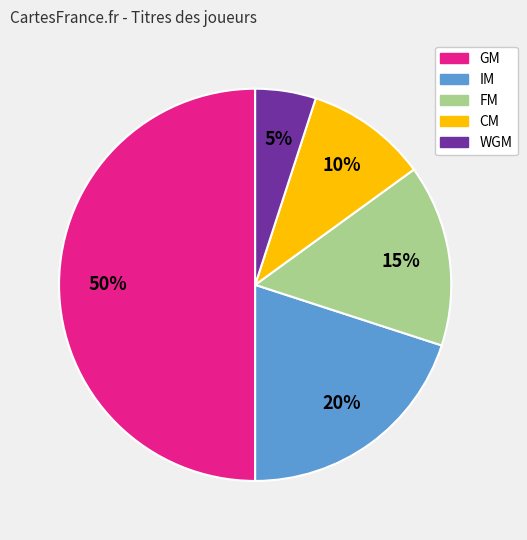

Does CM represent more than half of the total?

No